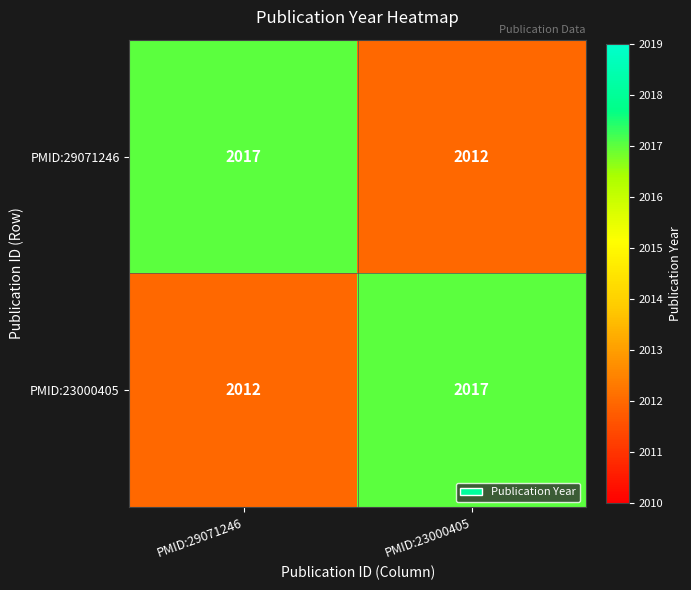

What is the total value across all series at PMID:23000405?

4029